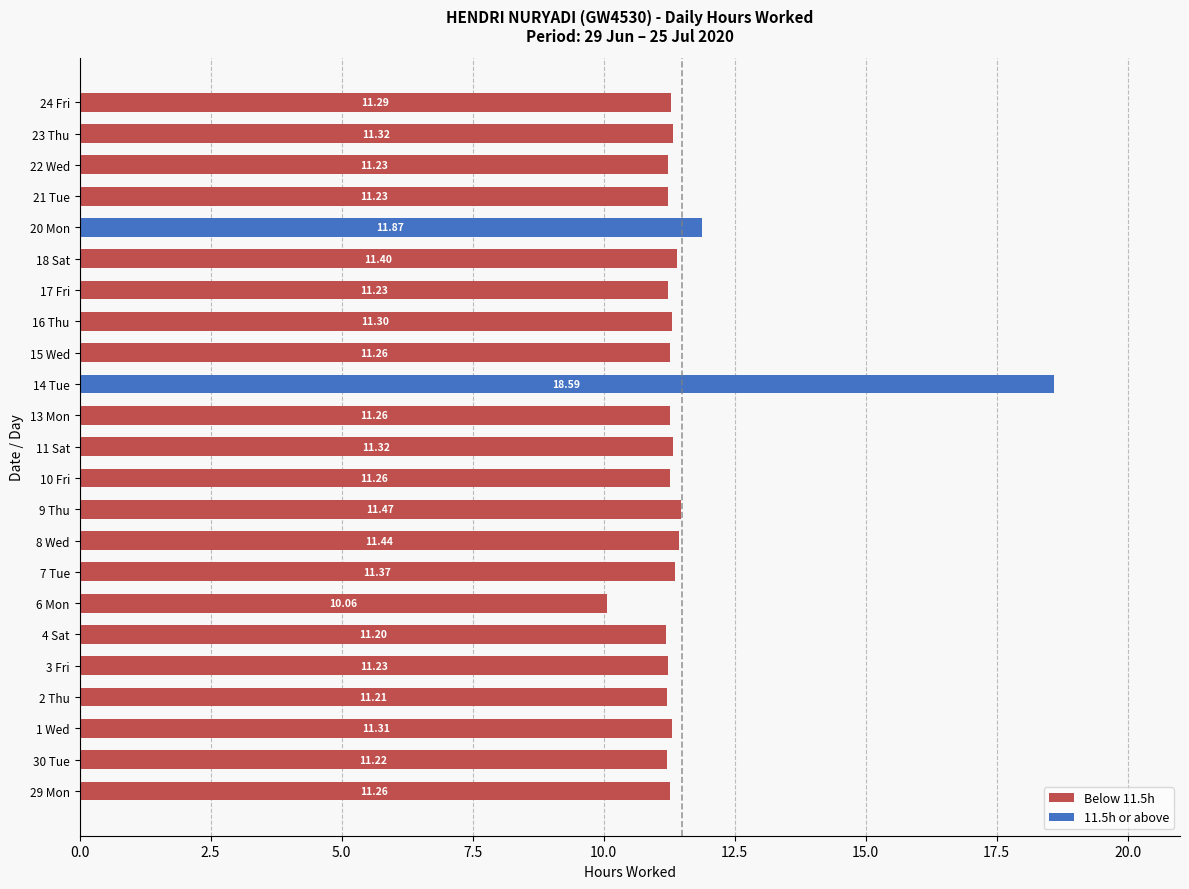

What are all the series names shown in the legend?

Below 11.5h, 11.5h or above